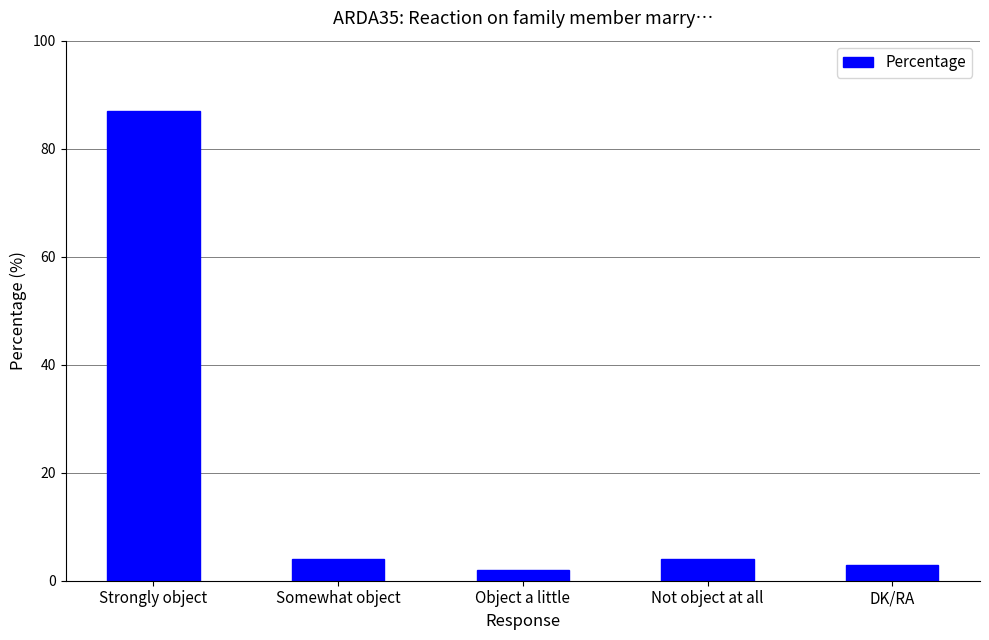

At which label does the data first exceed 4?

Strongly object